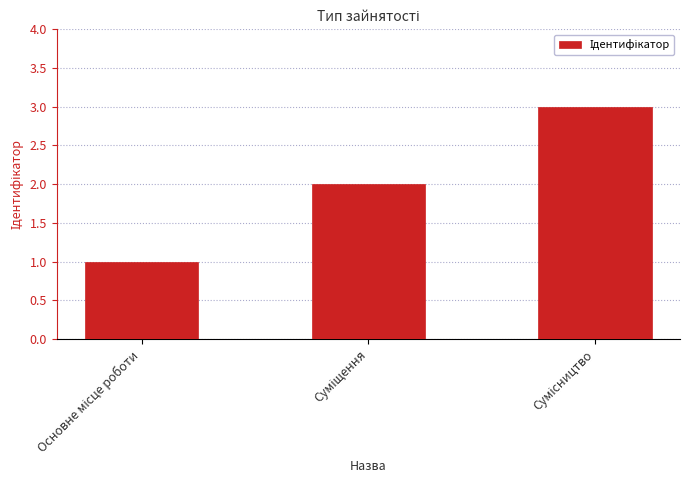

What is the sum of all values?

6